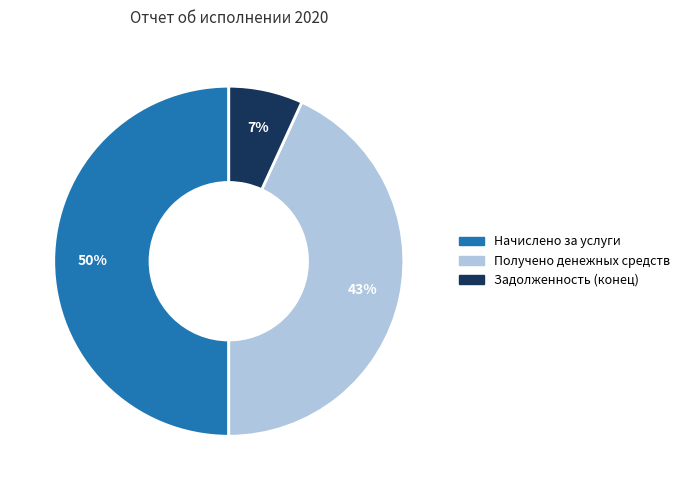

To the nearest percent, what is the average slice percentage?

33%